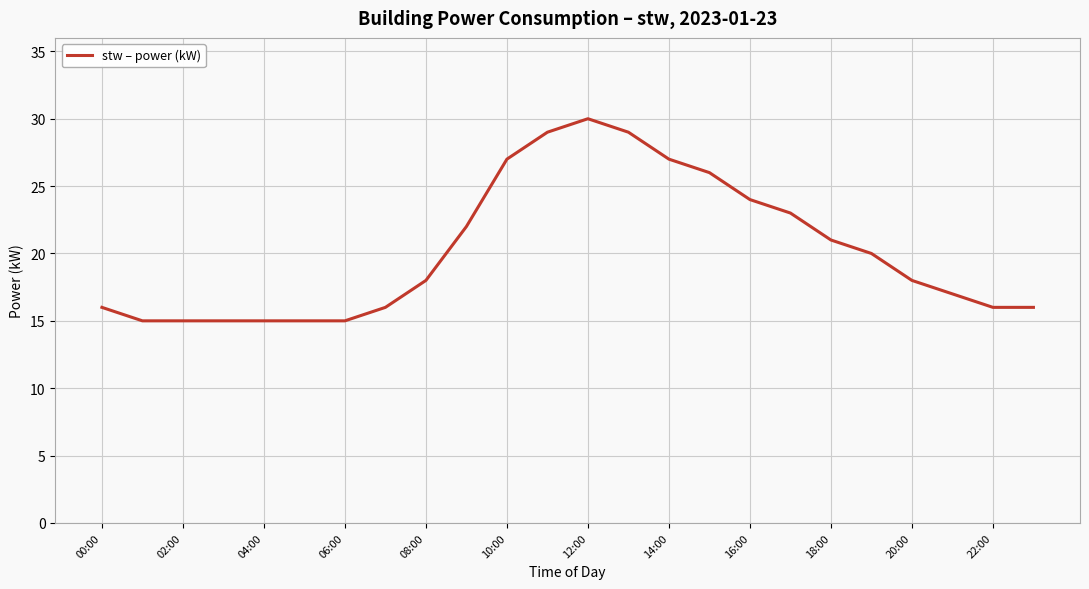

What is the difference between the maximum and second lowest values?

15